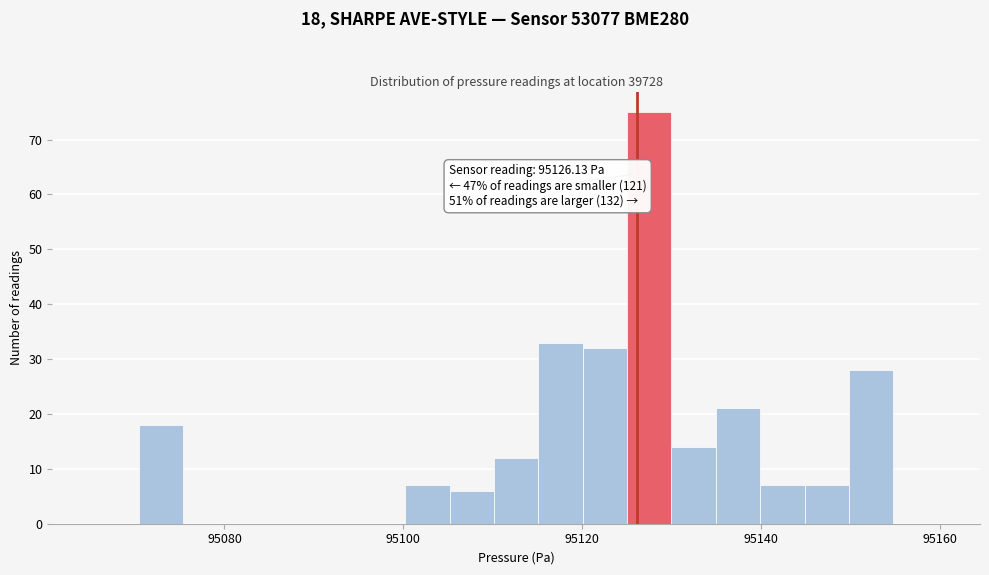

Read against the x-axis, roughly where is the centre of the tallest bar?

95128